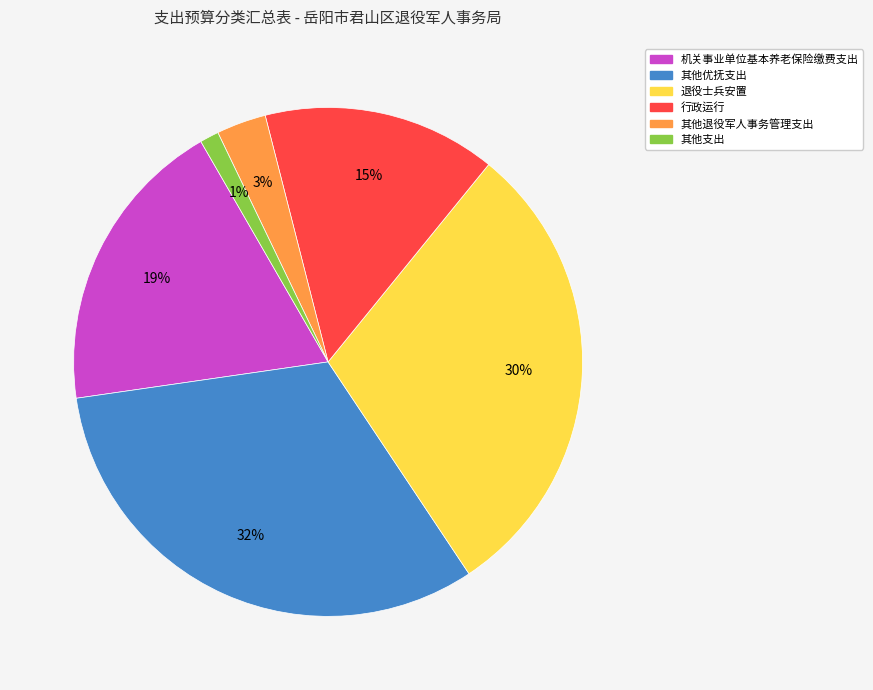

What is the ratio of the value at 退役士兵安置 to the value at 其他优抚支出?

0.9